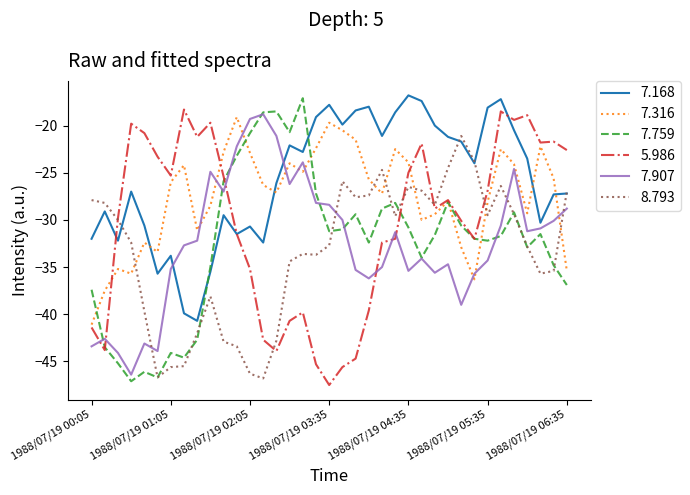

What is the maximum value shown in the chart?

-16.8